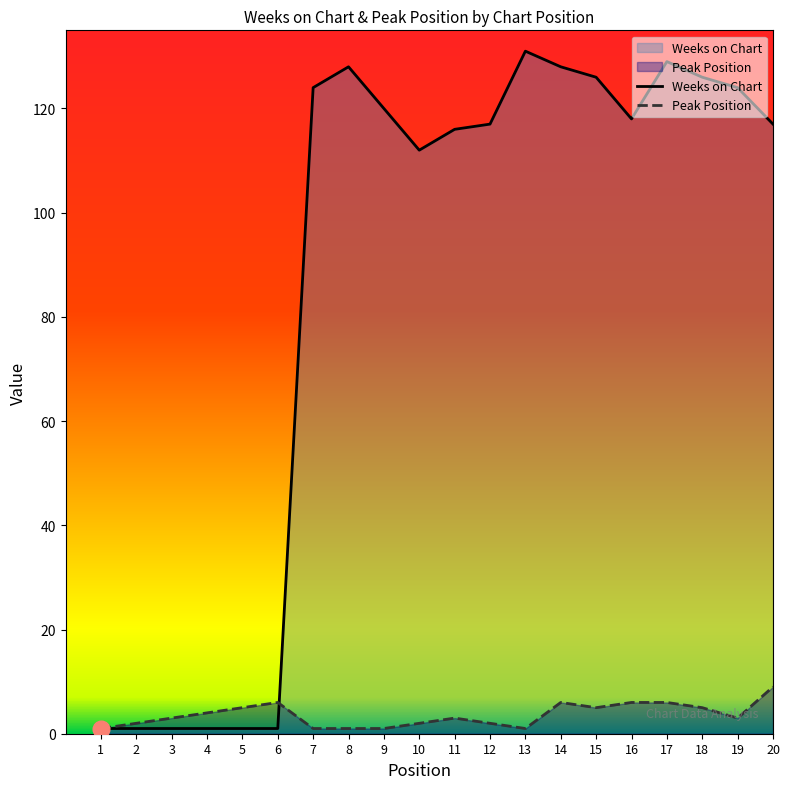

Rank the series by their maximum value, from highest to lowest.

Weeks on Chart, Peak Position